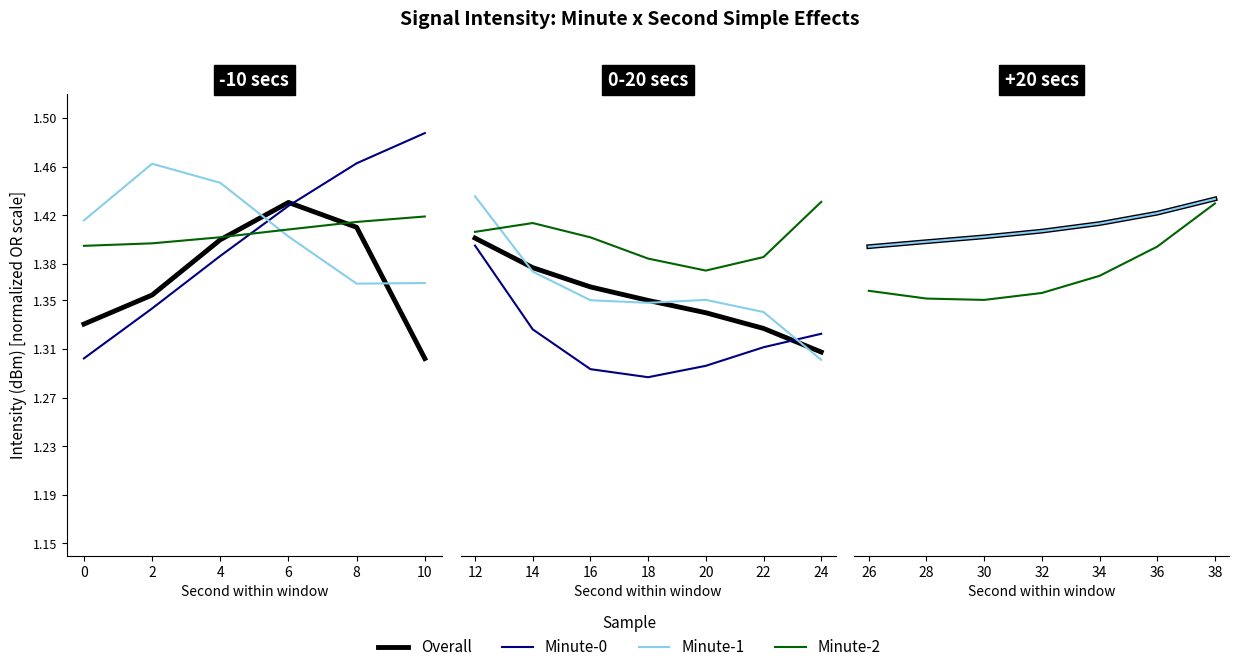

True or false: Minute-1 and Overall cross at least once.

True